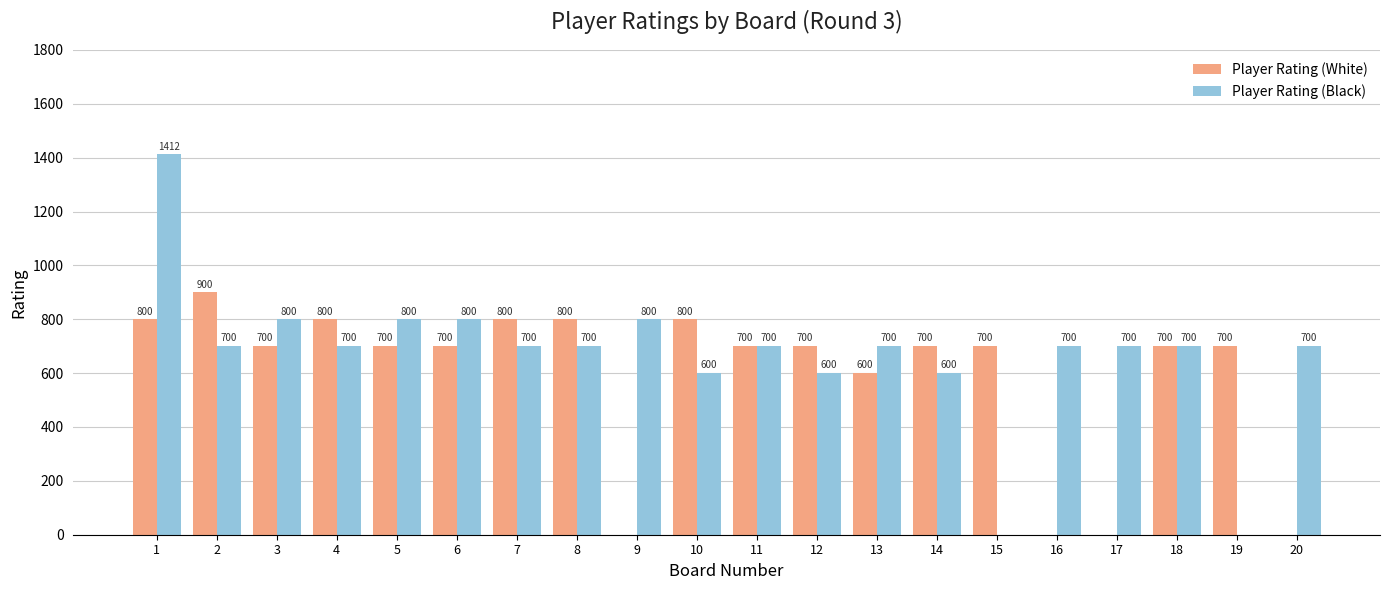

Count the Player Rating (White) values in the range 700 to 800.

14